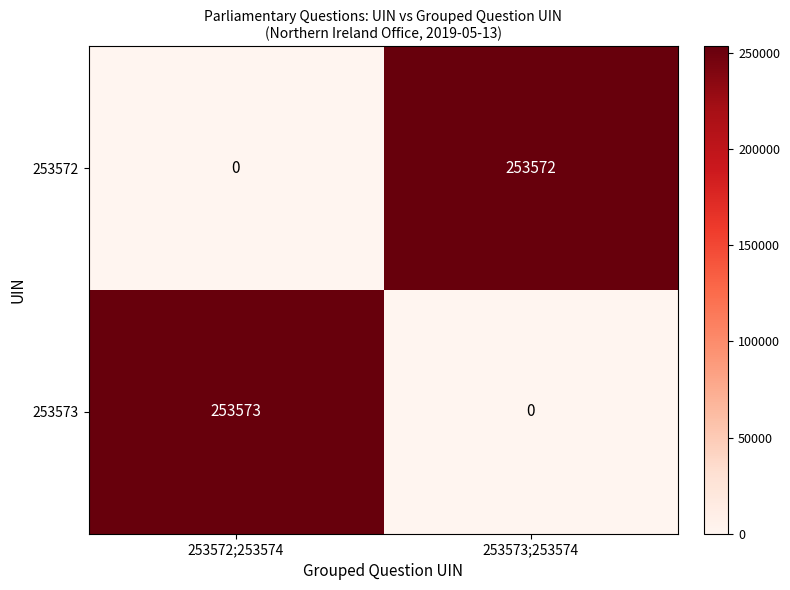

The value of 253573 at 253572;253574 is 253573. True or false?

True